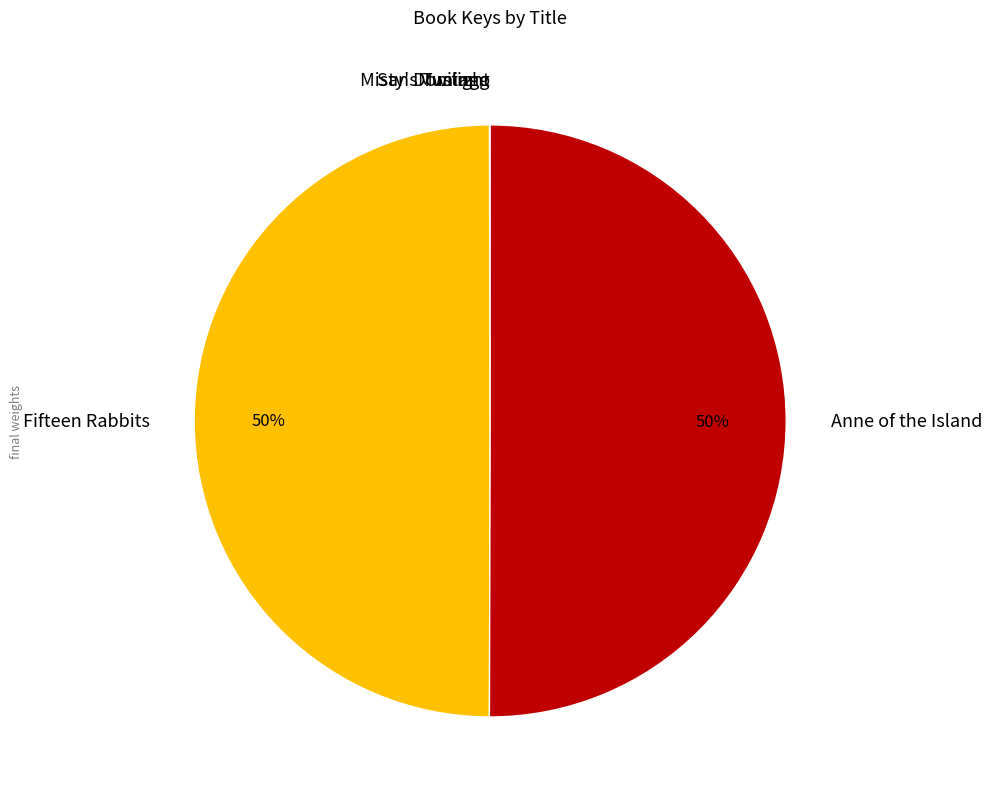

To the nearest percent, what is the average slice percentage?

20%